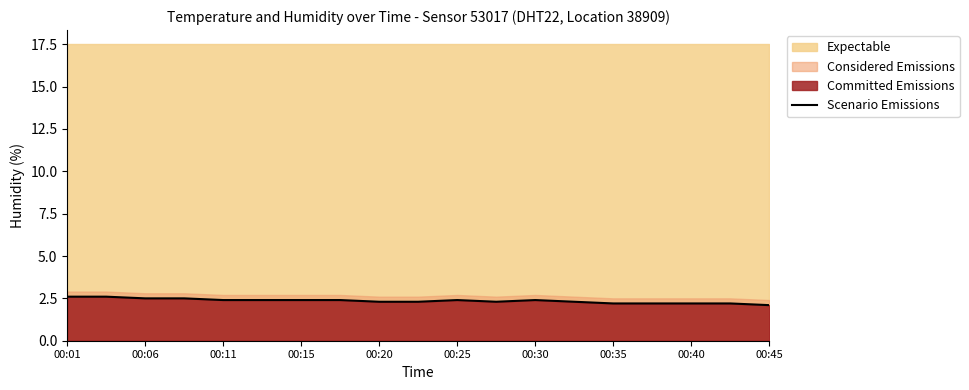

The Scenario Emissions series shows 1.0 at 00:30. True or false?

False